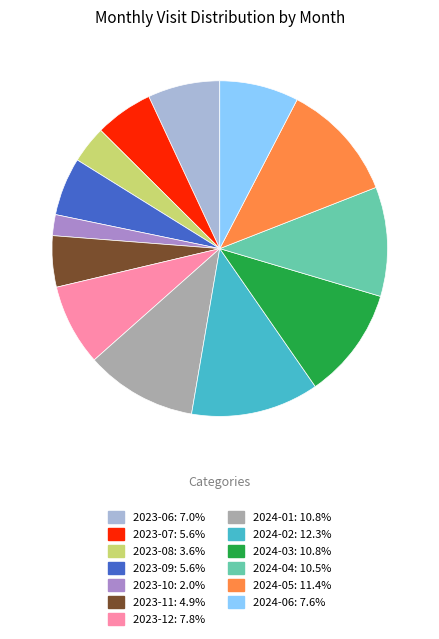

Is there any slice that represents more than half of the pie?

No